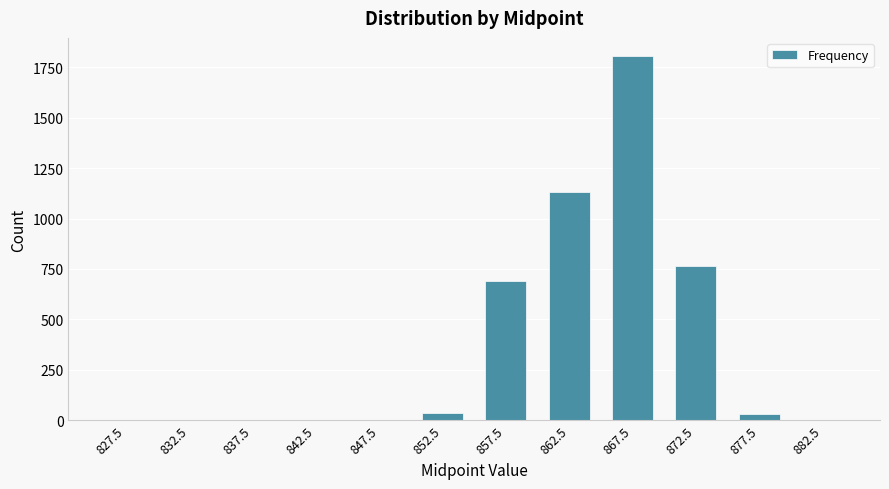

What is the change in value from 832.5 to 857.5?

+692